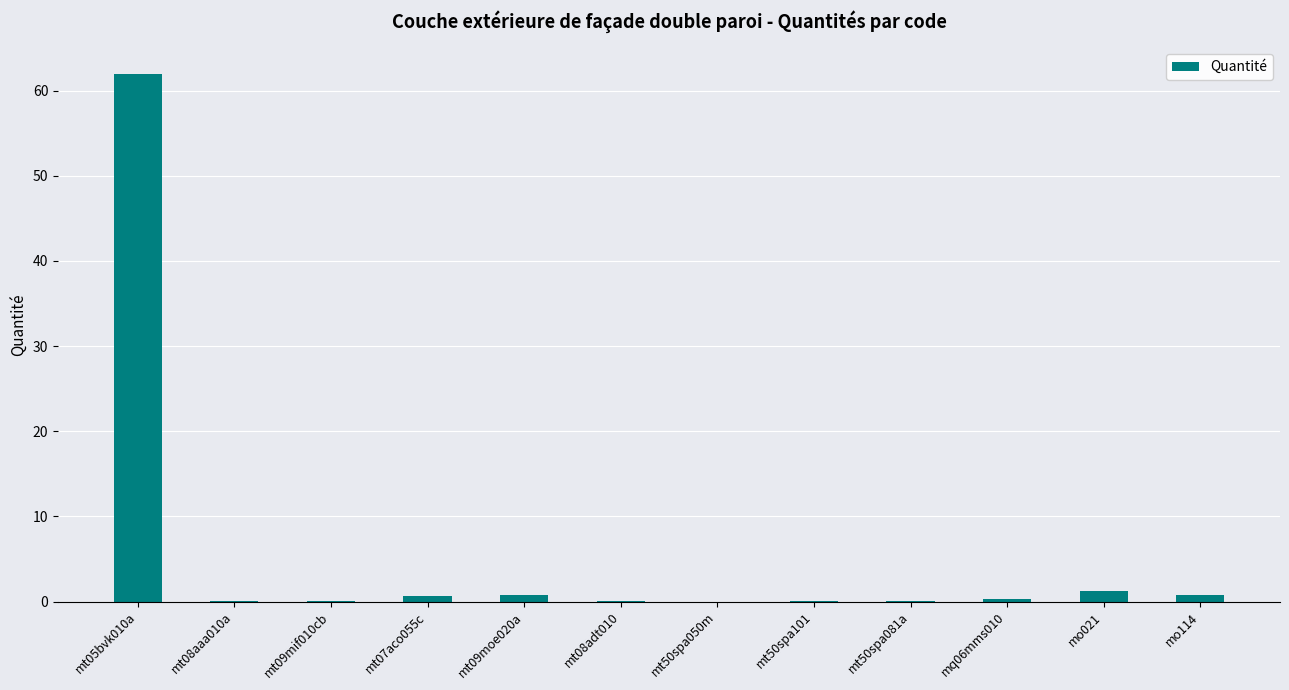

How many data points does each series have?

12